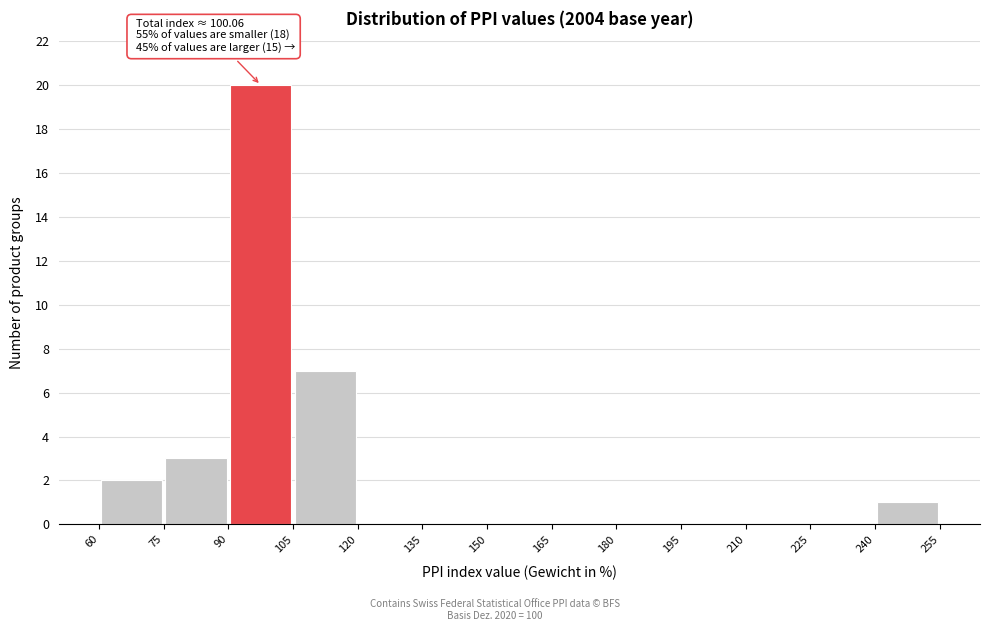

Which range on the x-axis has the tallest bar?

90 to 105